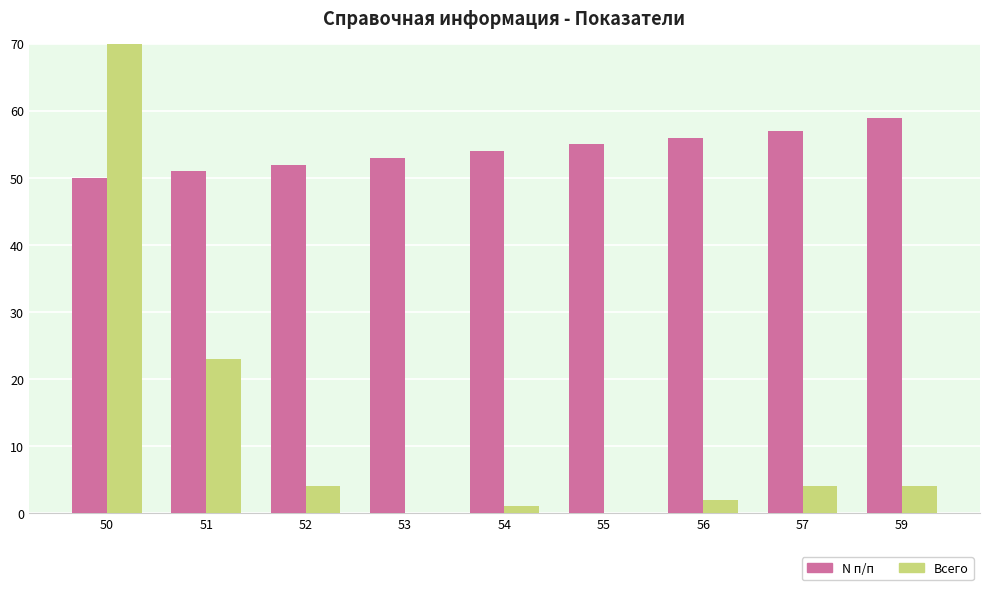

Rank the series at 55 from highest to lowest value.

N п/п, Всего